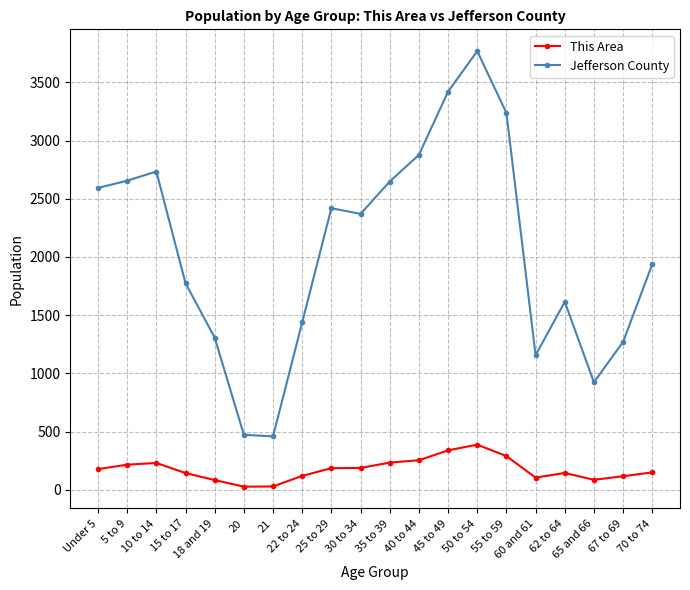

True or false: This Area and Jefferson County cross at least once.

False